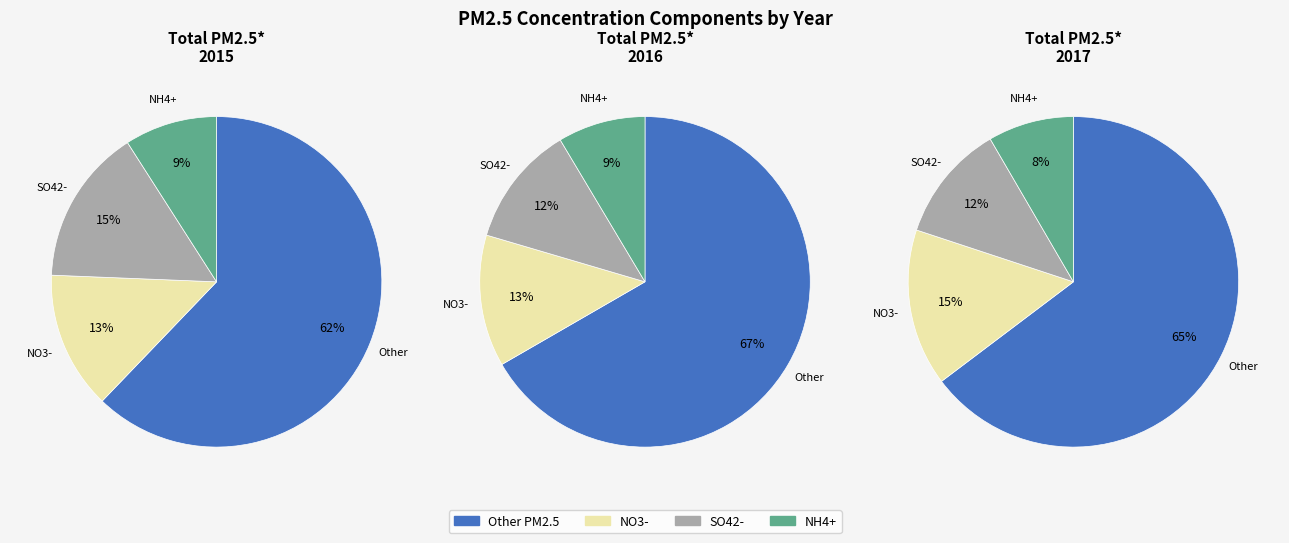

Is the sum of 2017 and 2016 greater than half?

Yes